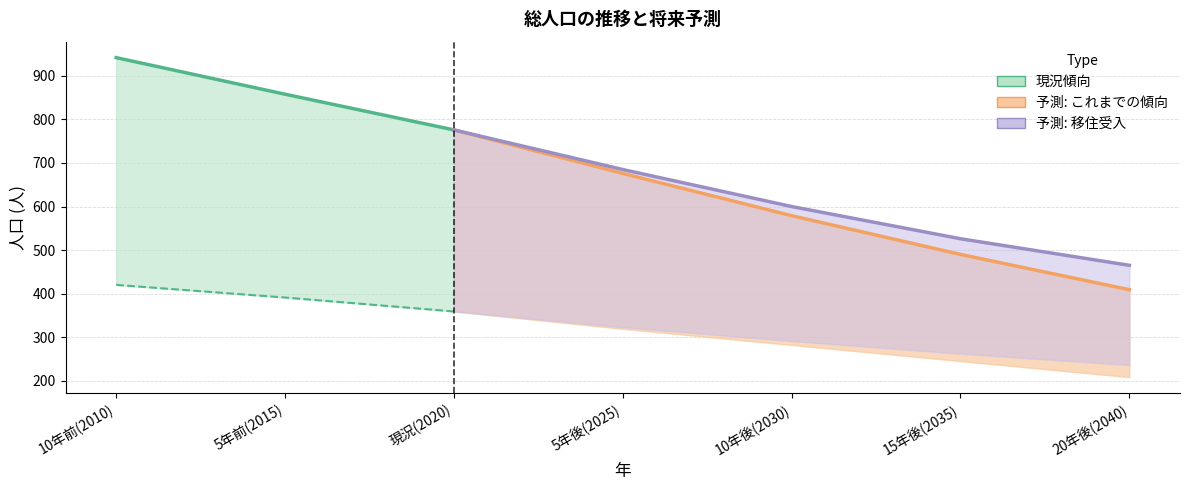

At how many categories does at least one series exceed 427?

7